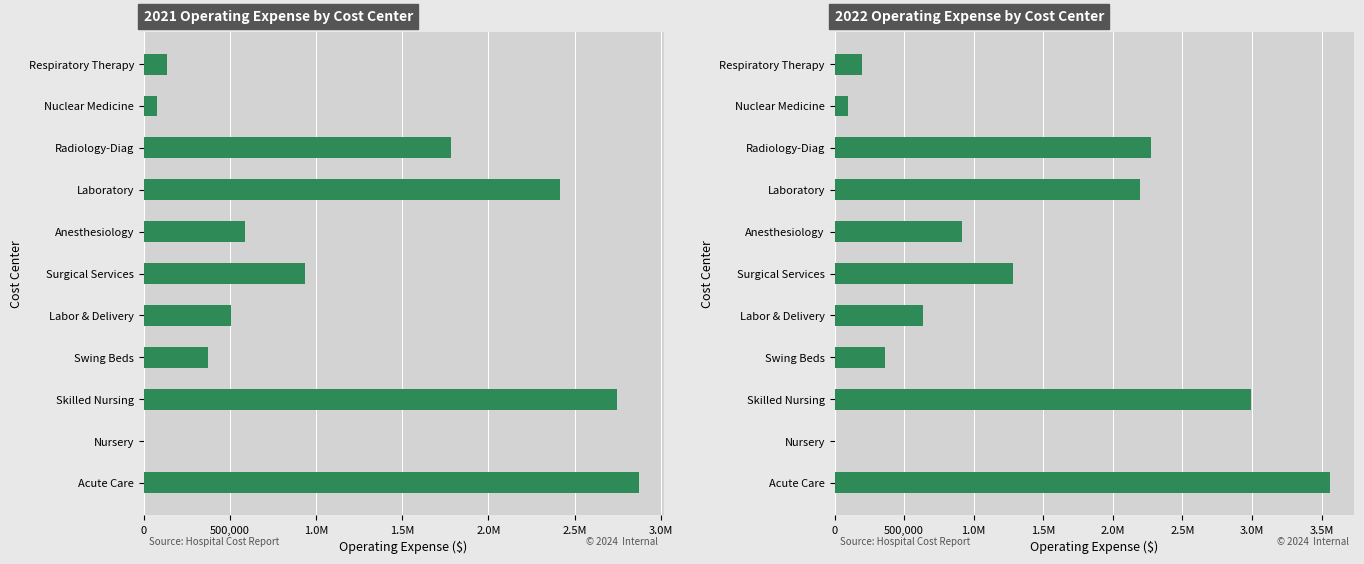

What is the difference between the second highest and second lowest values in the 2022 Op Exp series?

2894695.0